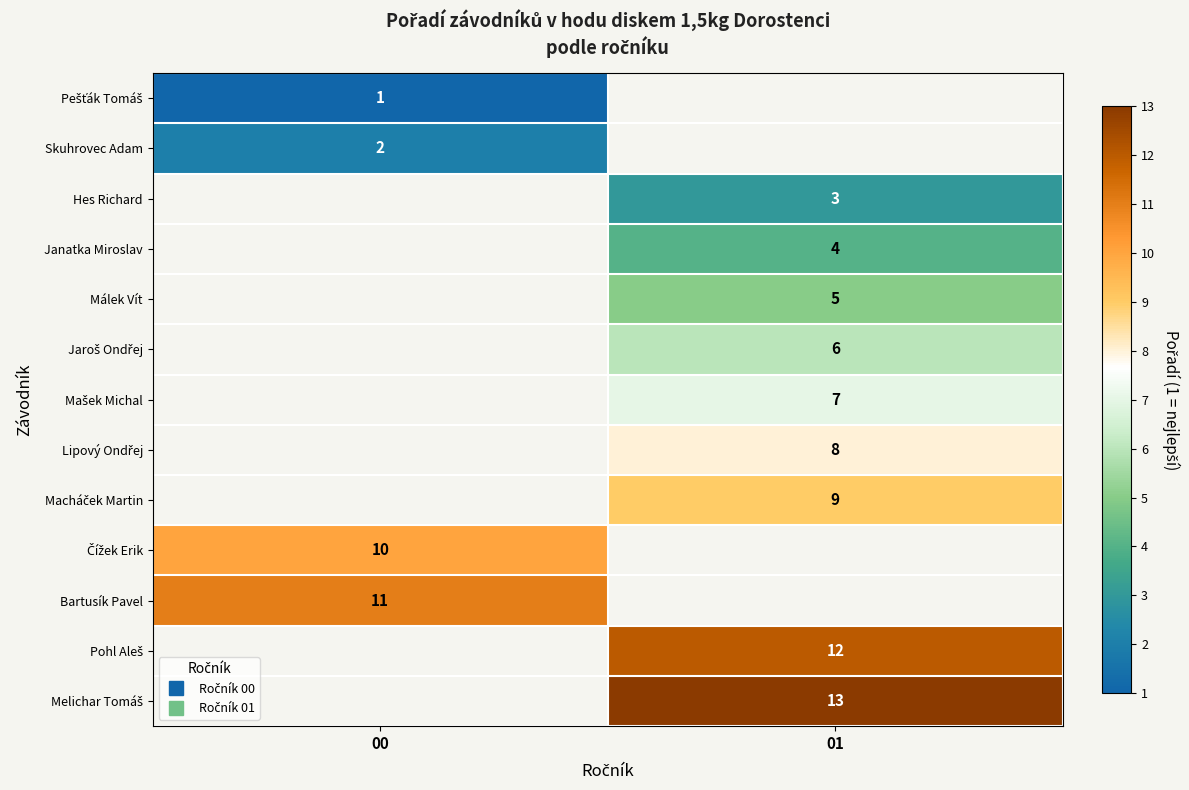

What is the difference between the highest and lowest values at 00?

10.0